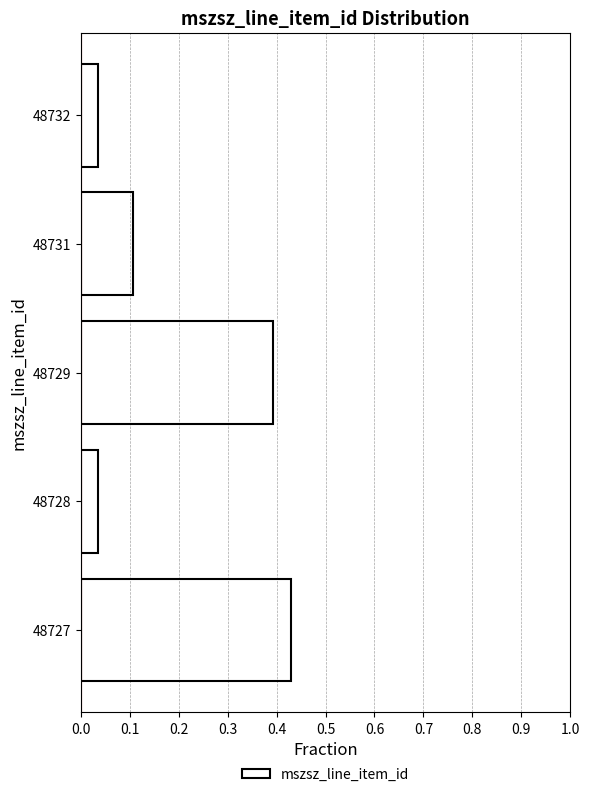

At which category does the chart reach its peak across all series?

48727